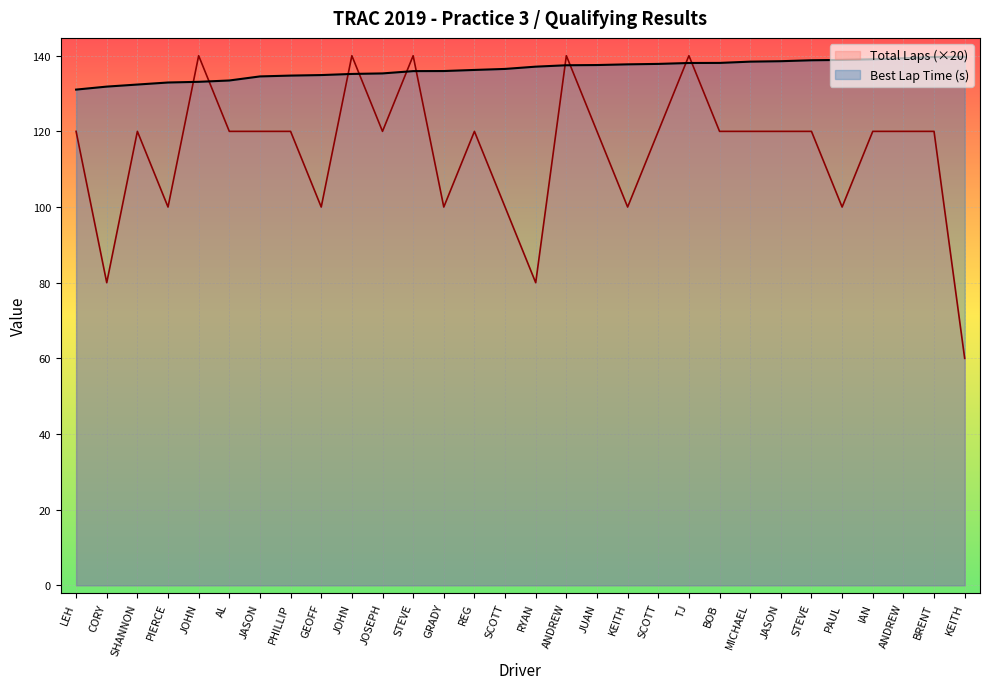

How many times do Best Lap time and Total Laps cross each other?

10